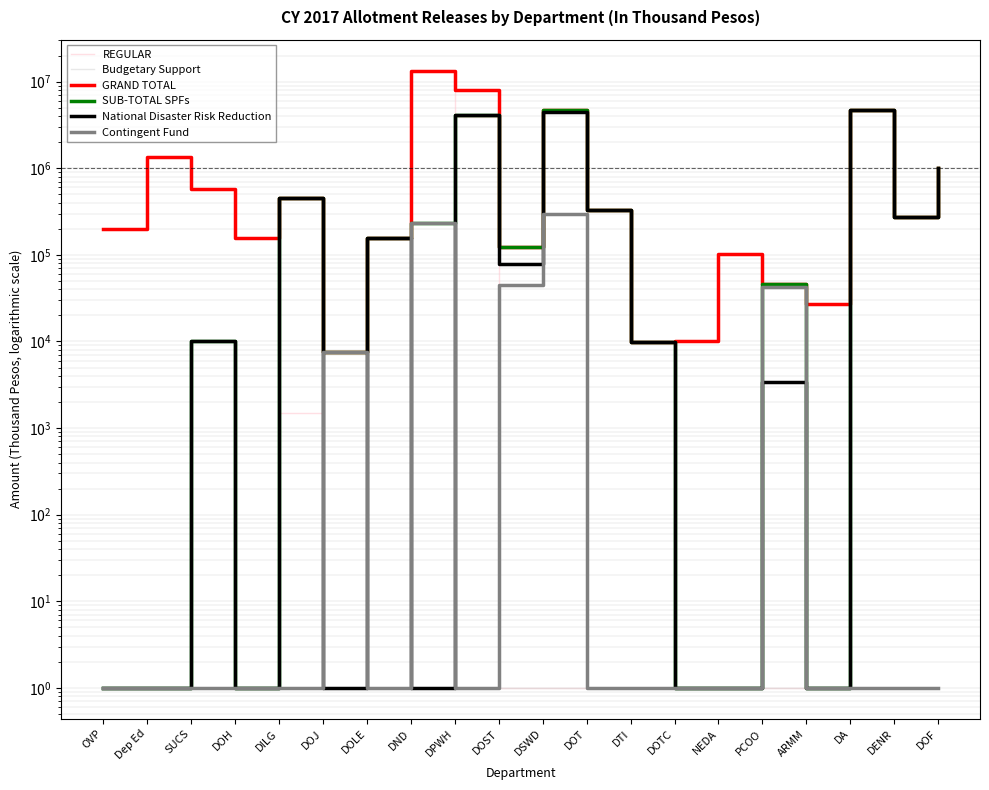

What is the maximum value for GRAND TOTAL?

13427412